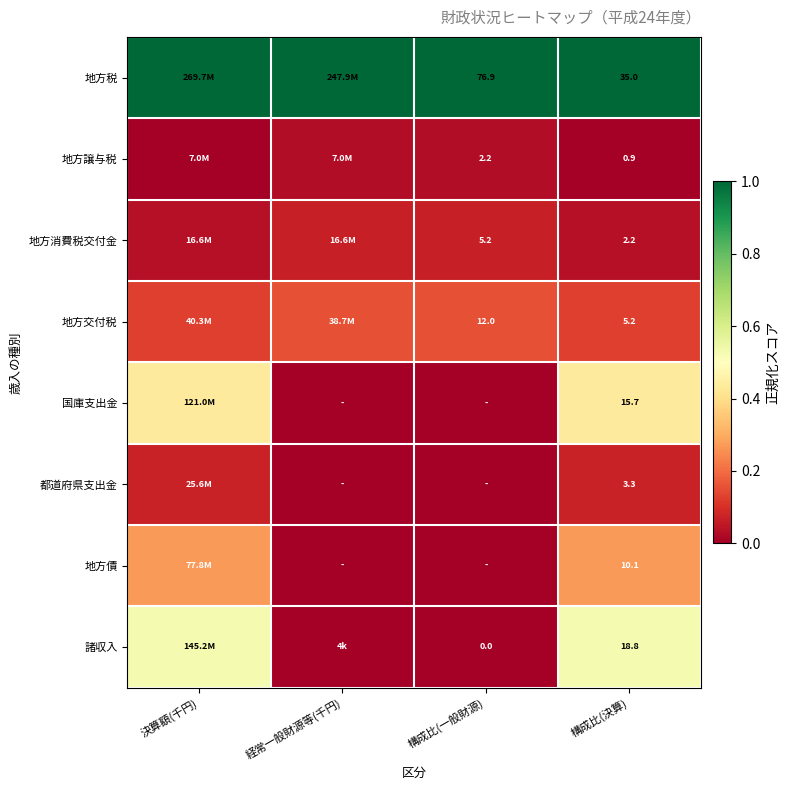

At how many categories does at least one series exceed 0?

4